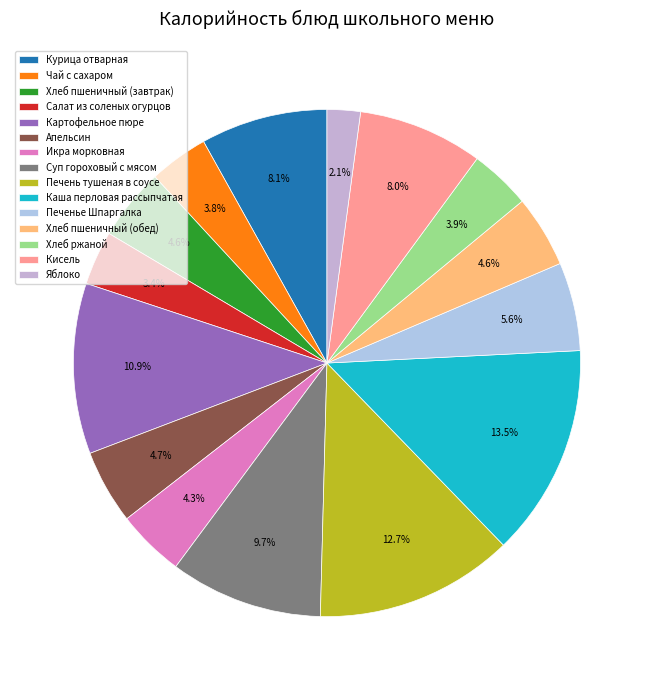

What percentage is the Курица отварная slice, to the nearest percent?

8%